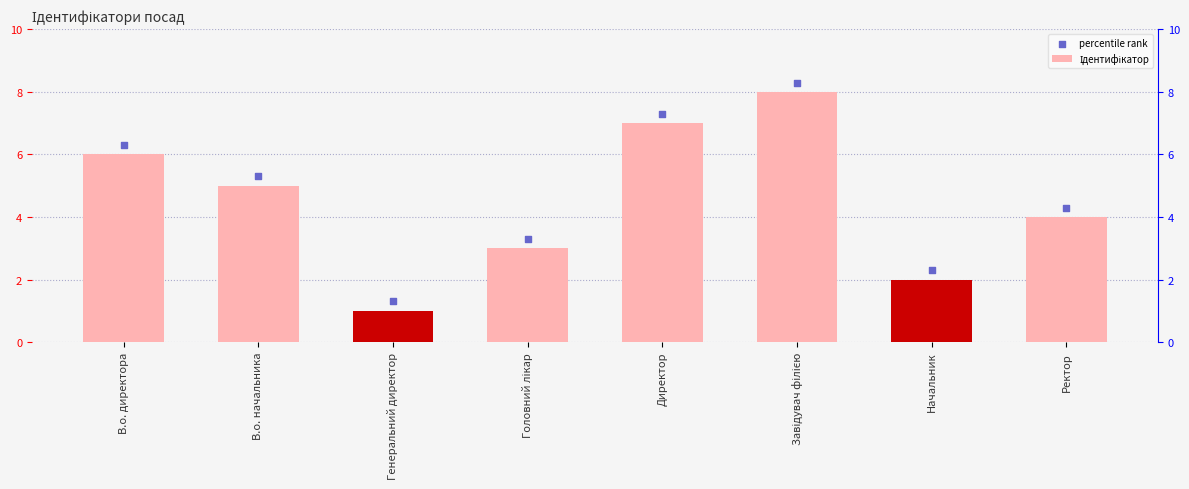

Is the value of Ідентифікатор at В.о. начальника greater than the value of percentile rank at Начальник?

Yes